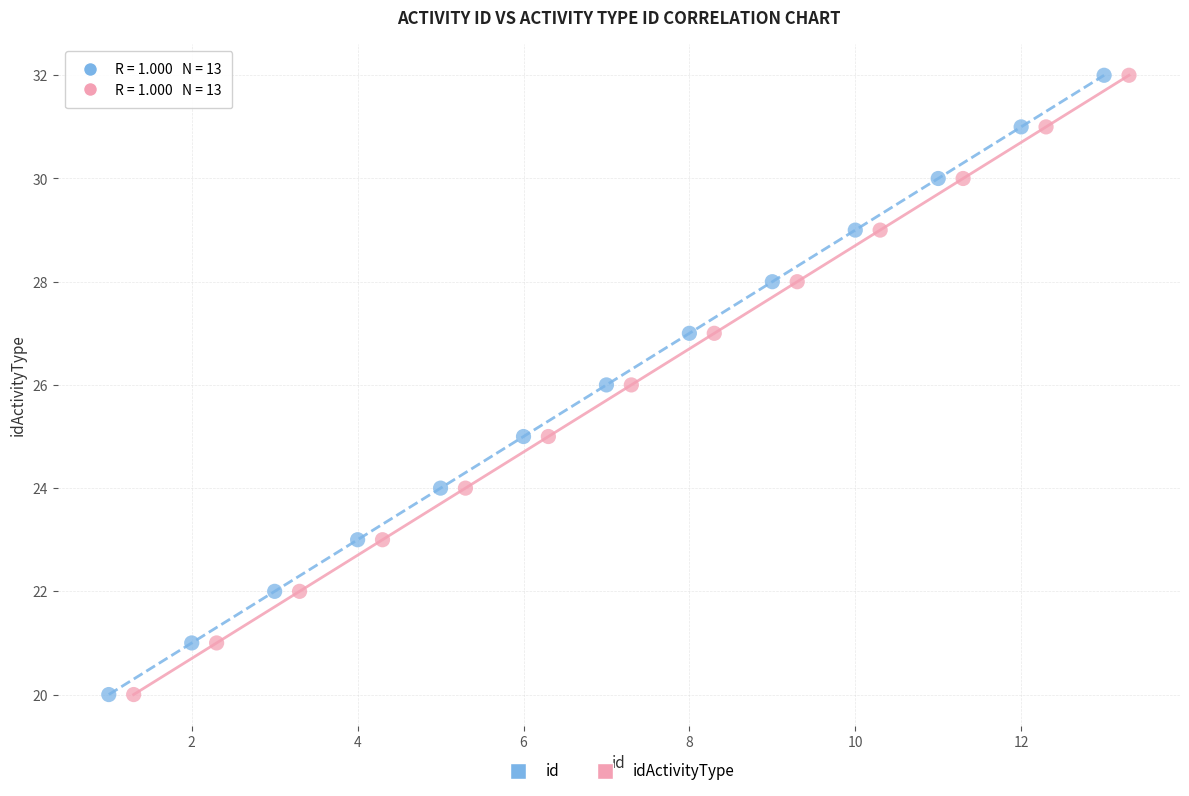

What are all the series names shown in the legend?

id, idActivityType